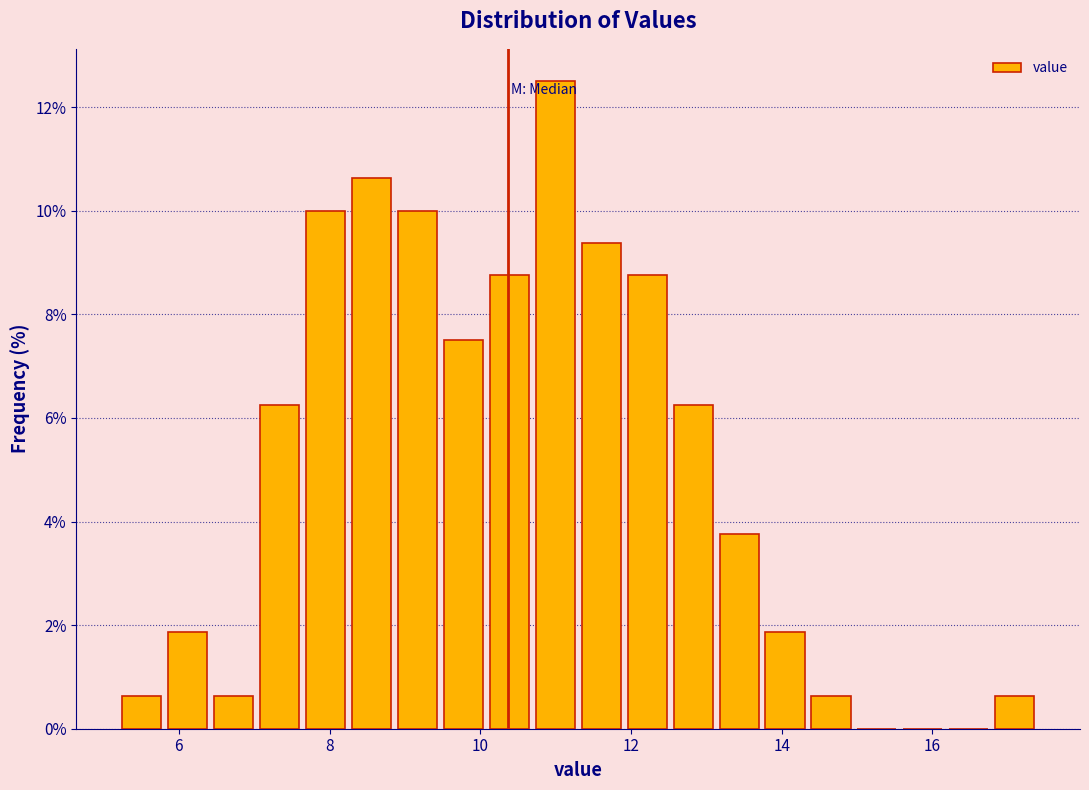

Read against the x-axis, roughly where is the centre of the tallest bar?

11.0